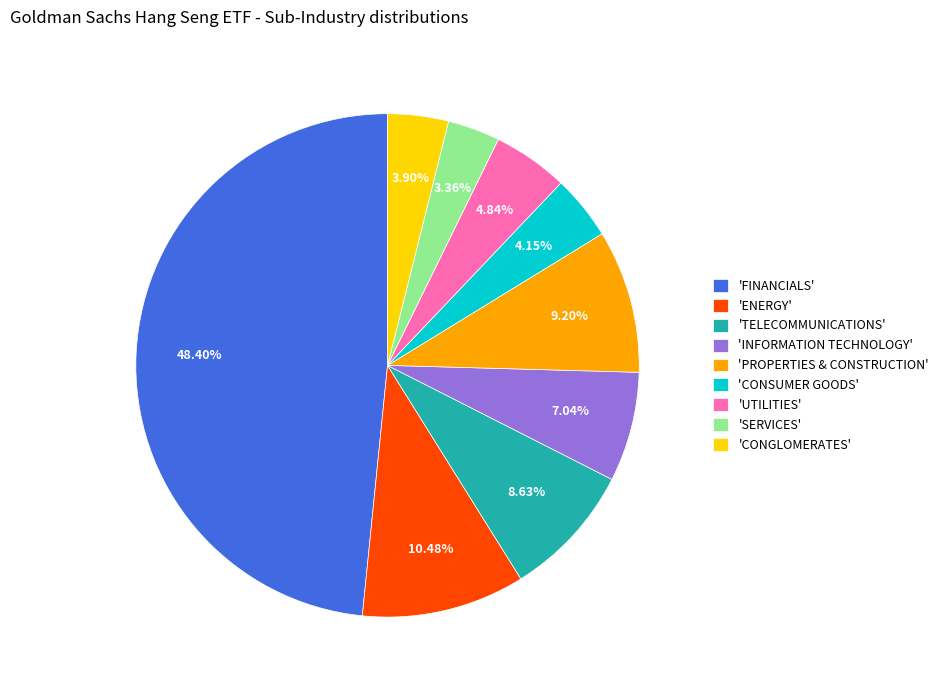

Is the sum of 'CONGLOMERATES' and 'ENERGY' greater than half?

No